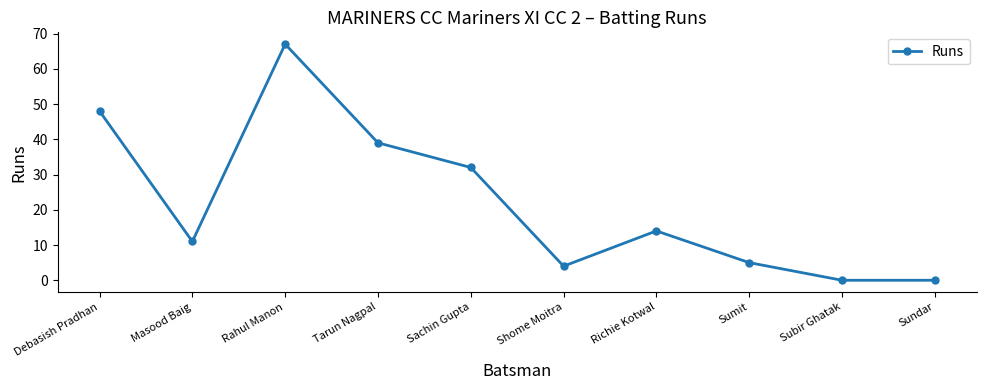

What is the approximate value at Rahul Manon?

67